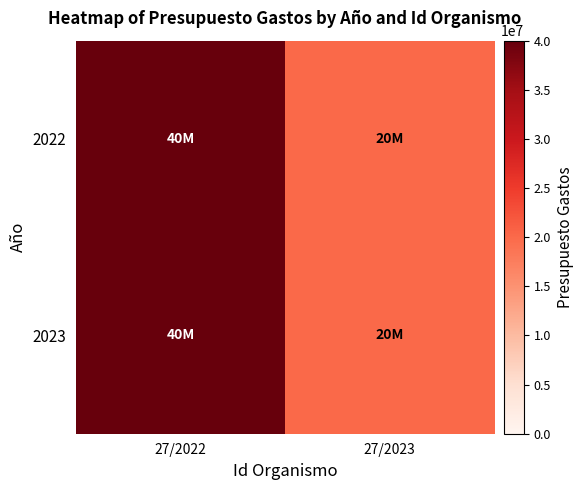

Count the number of categories in the chart.

2